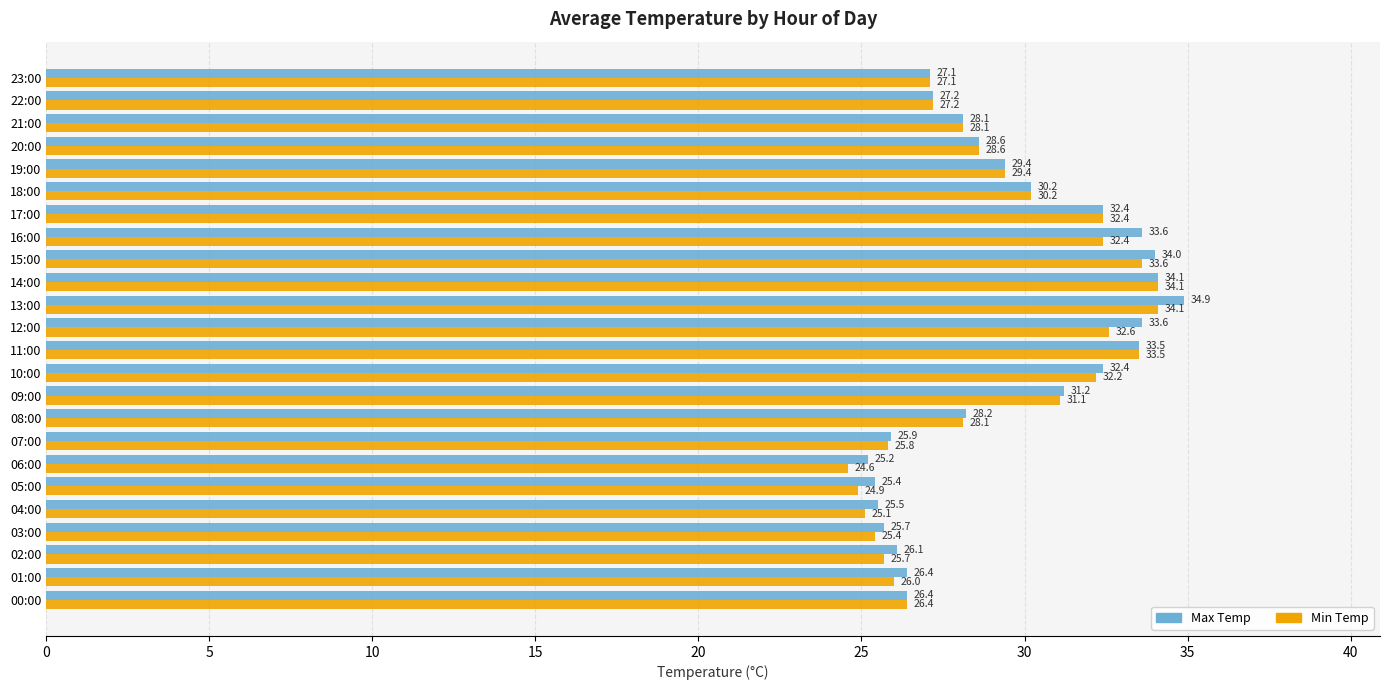

What are all the series names shown in the legend?

Max Temp, Min Temp